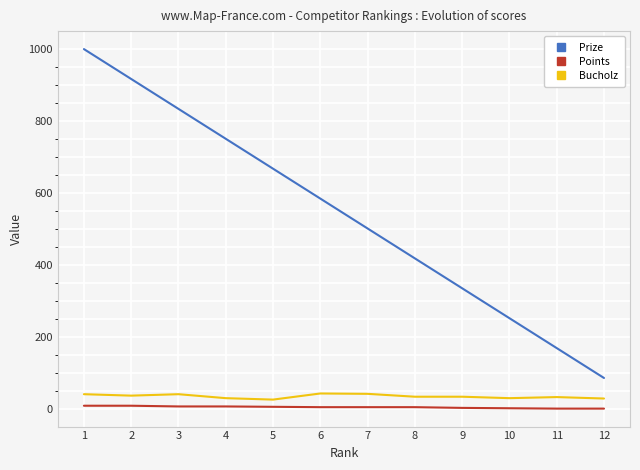

True or false: Prize and Bucholz intersect in this chart.

False